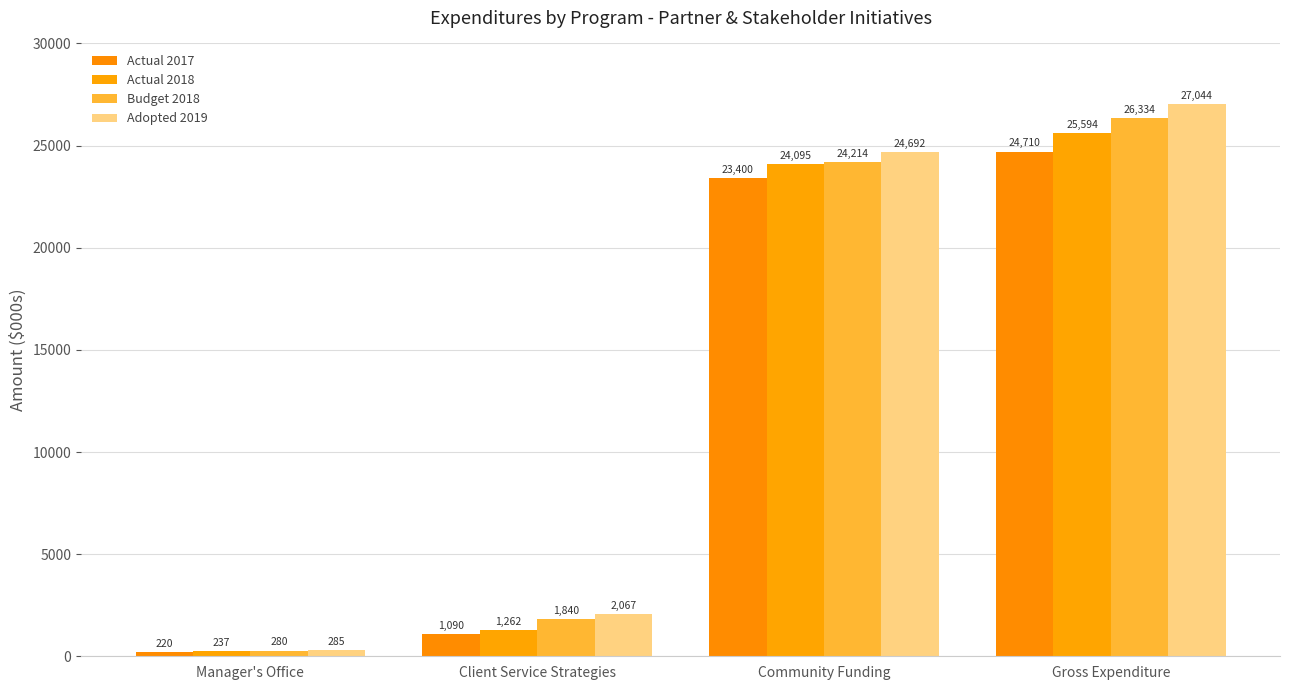

What is the spread (max minus min) of values at Client Service Strategies?

977